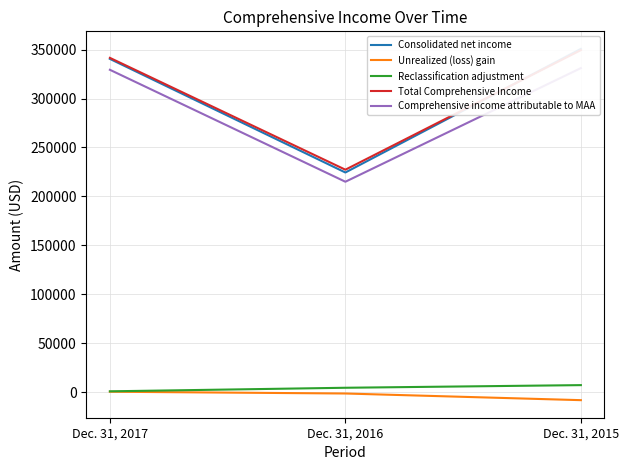

At how many categories does at least one series exceed 318317?

2